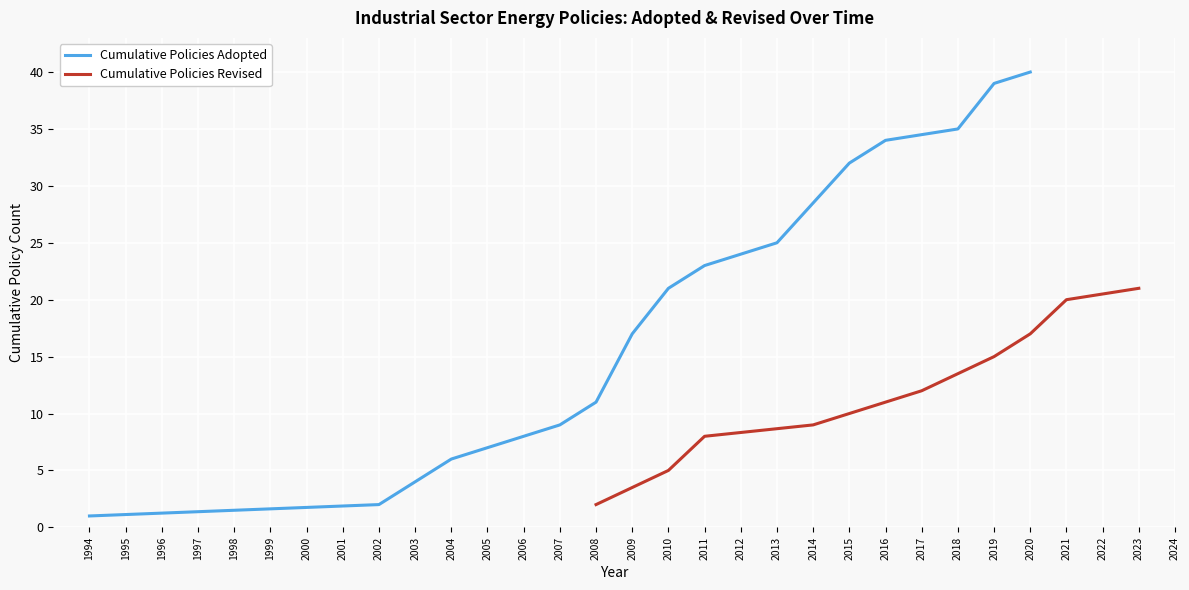

True or false: Cumulative Policies Adopted has a value of 9 at 2009.

False